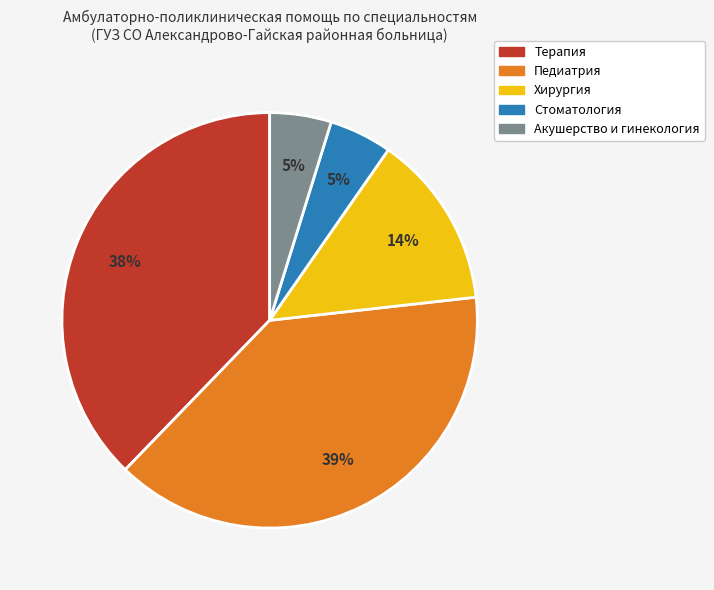

Combined, do Акушерство и гинекология and Стоматология account for over 50%?

No